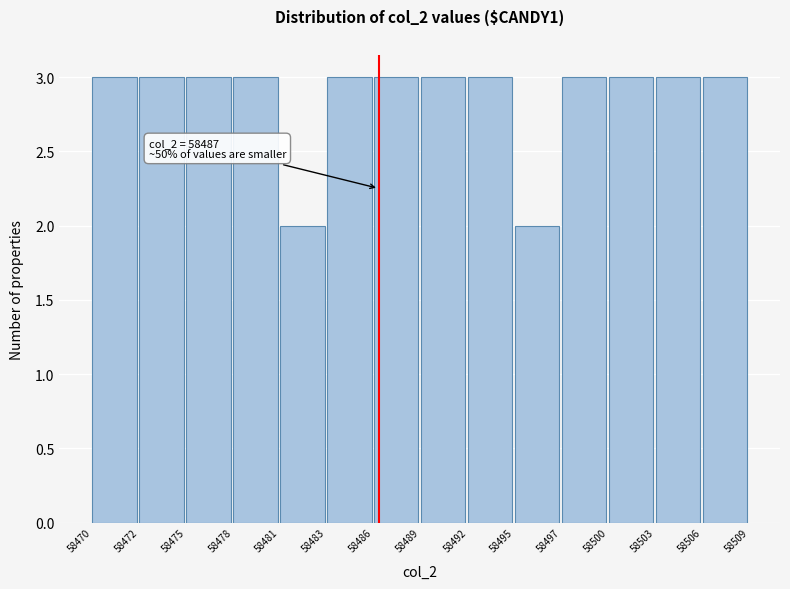

Reading left to right, list all the values displayed in this chart.

3	3	3	3	2	3	3	3	3	2	3	3	3	3